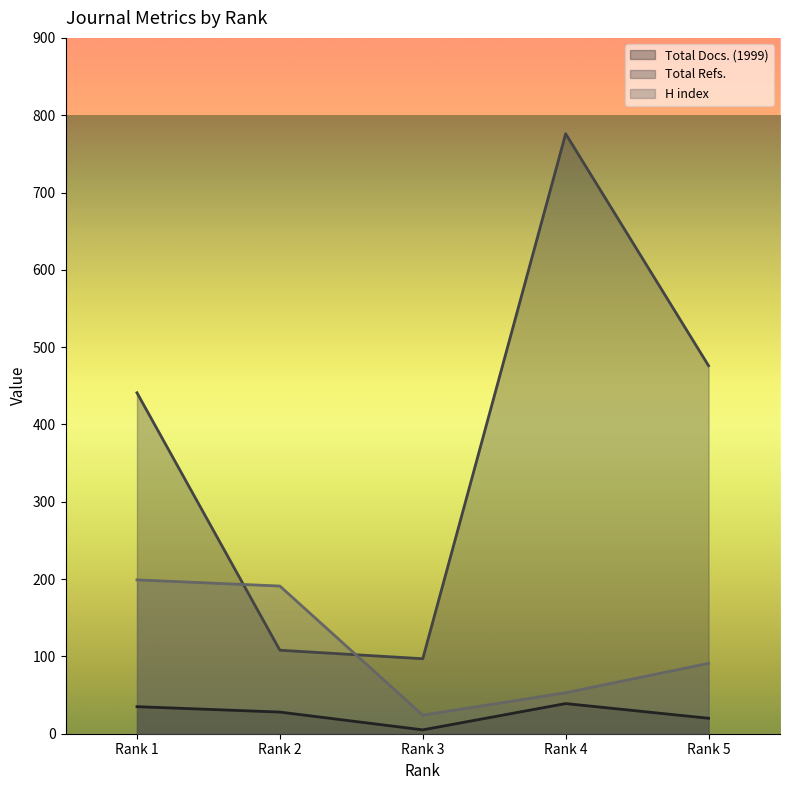

Rank the series by their average value, from highest to lowest.

Total Refs., H index, Total Docs. (1999)